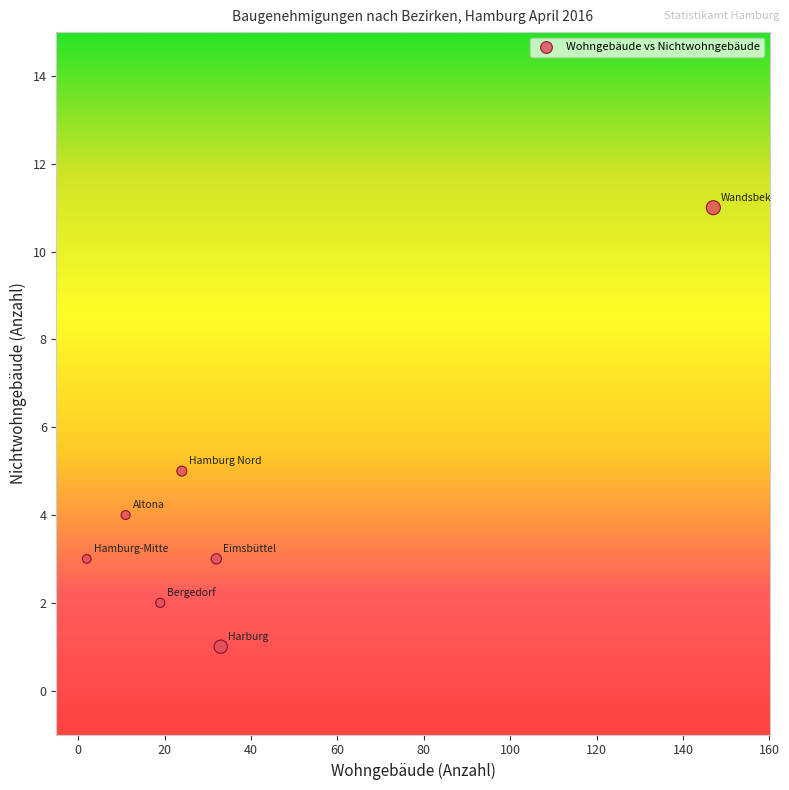

What Y value in the scatter plot is closest to 6?

5